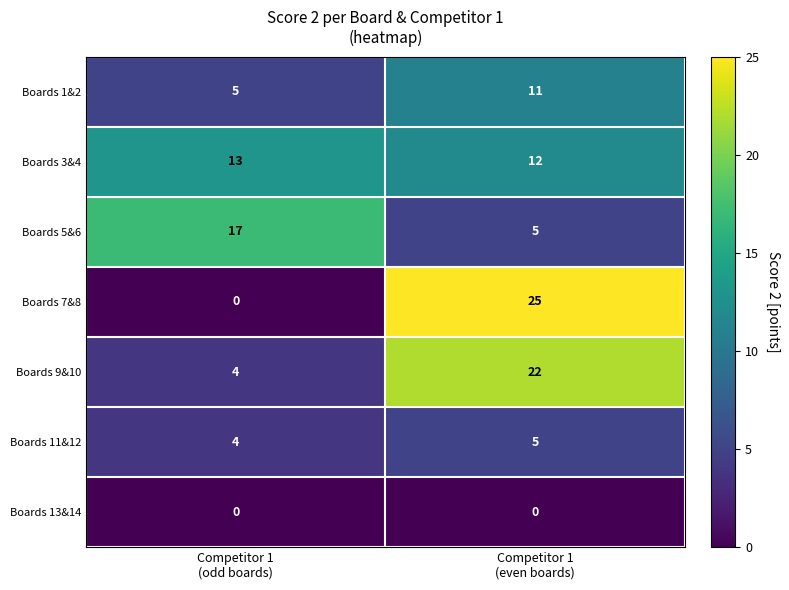

What is the sum of all Boards 3&4 values?

25